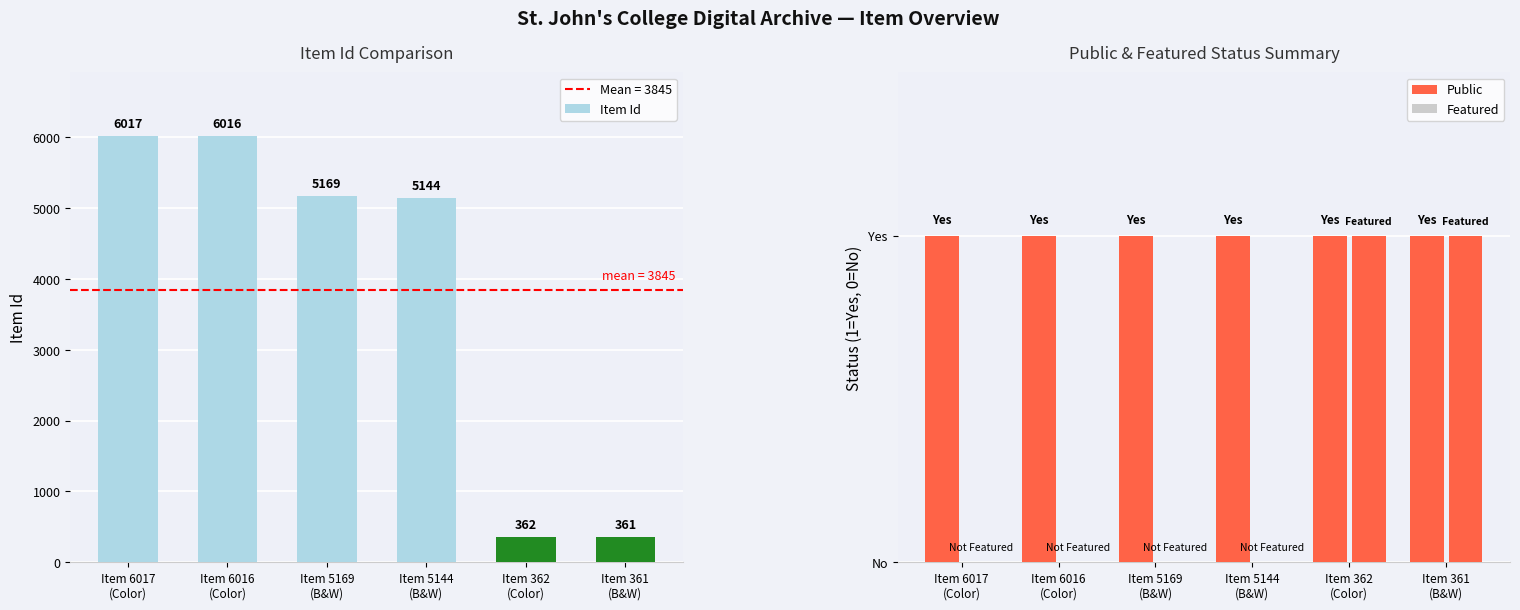

At which category does the chart reach its peak across all series?

Item 6017
(Color)